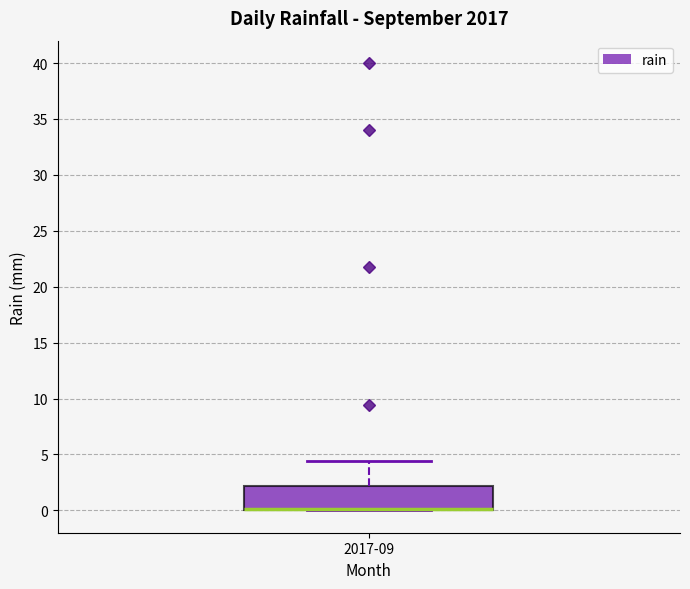

Read this box plot against the y-axis: the position of the median line, the range covered by the box, and the ends of both whiskers. The values are not printed on the chart, so give them approximately, as read against the axis.

median 0.0 (drawn on the box's lower edge), box 0.0 to 2.0, whiskers 0.0 to 4.5